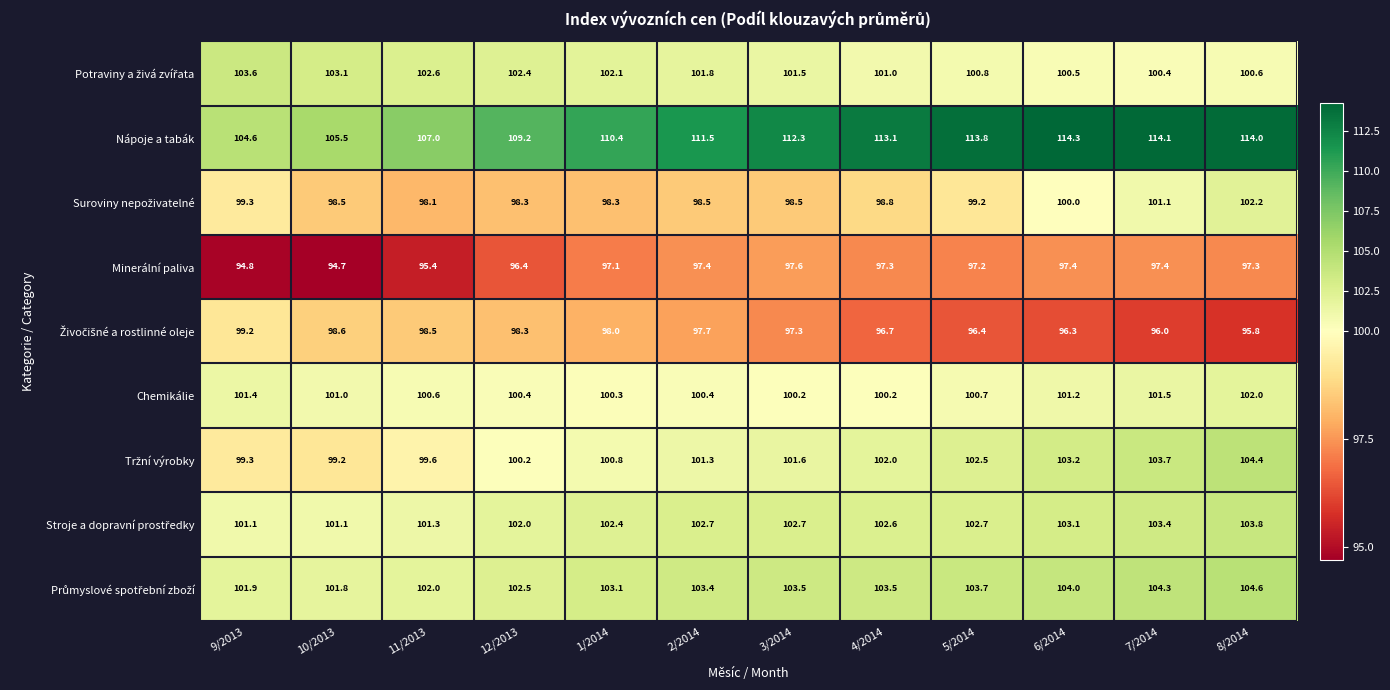

What is the difference between the maximum and second lowest values in the Minerální paliva series?

2.8